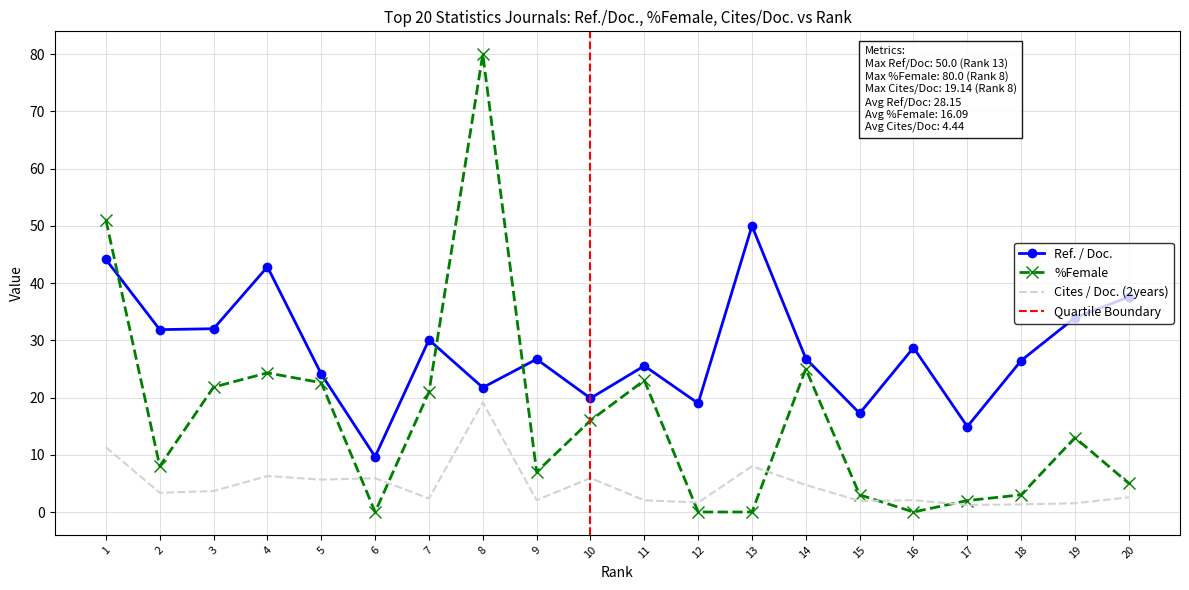

At which category does Cites / Doc. (2years) reach its first local valley?

2